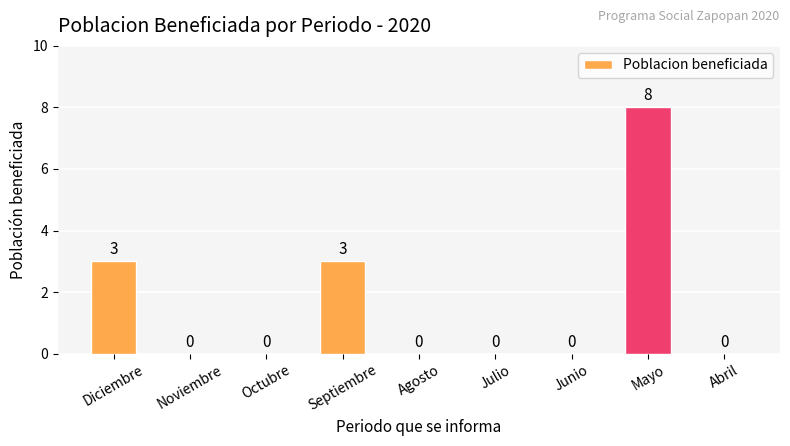

Reading left to right, list all the values displayed in this chart.

3	0	0	3	0	0	0	8	0